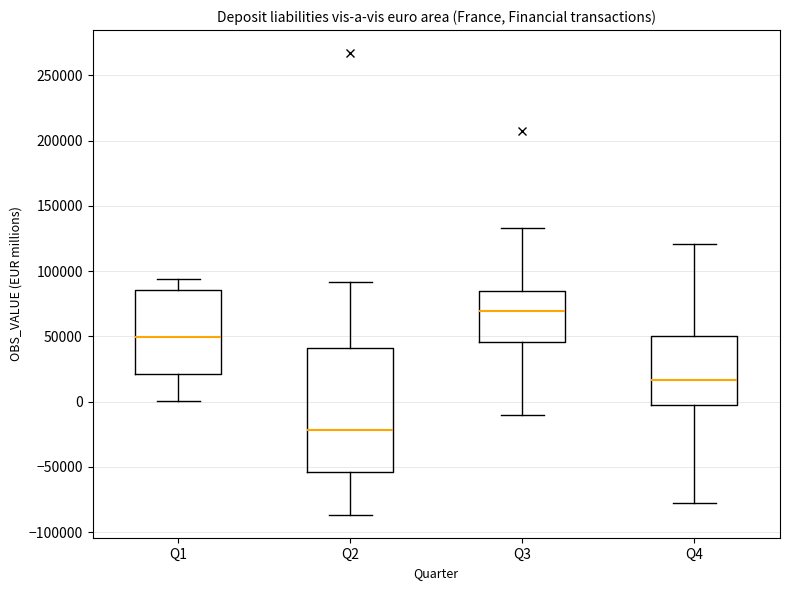

Reading left to right, read every box against the y-axis: the position of its median line, the range the box covers, and the ends of its whiskers. The values are not printed on the chart, so give them approximately, as read against the axis.

Q1: median 50000, box 20000 to 85000, whiskers 0 to 95000
Q2: median -20000, box -55000 to 40000, whiskers -85000 to 90000
Q3: median 70000, box 45000 to 85000, whiskers -10000 to 135000
Q4: median 15000, box -5000 to 50000, whiskers -75000 to 120000